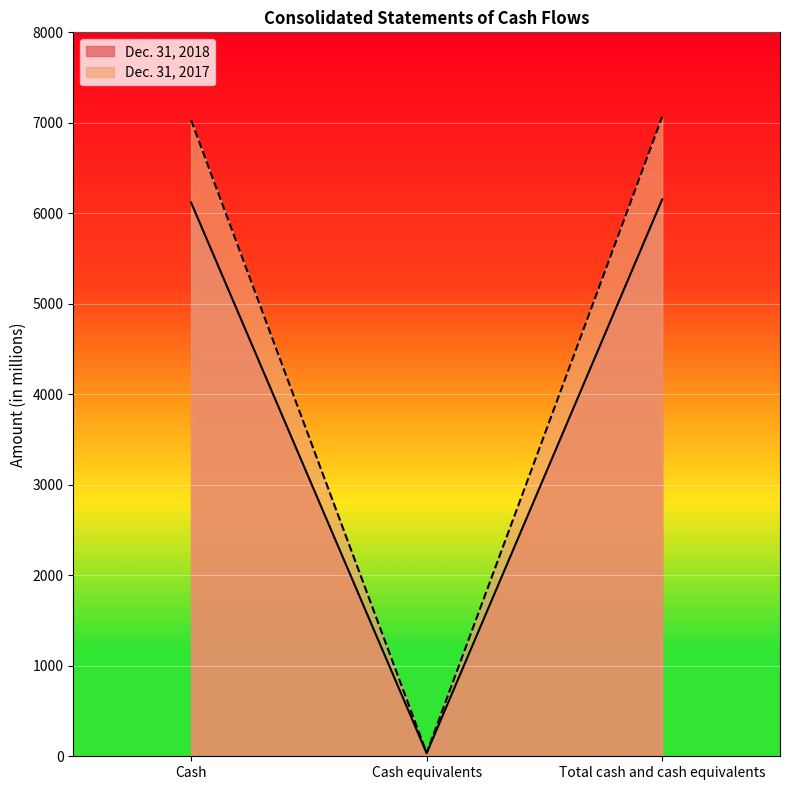

Rank the series by their maximum value, from lowest to highest.

Dec. 31, 2018, Dec. 31, 2017